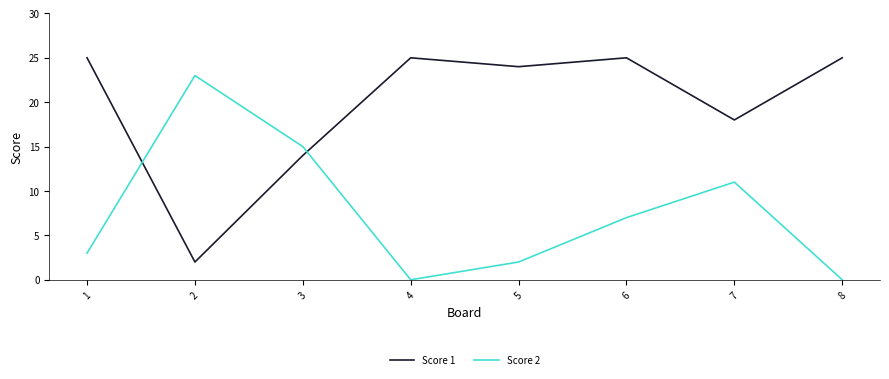

In Score 2, how many points are higher than both neighbors (excluding endpoints)?

2